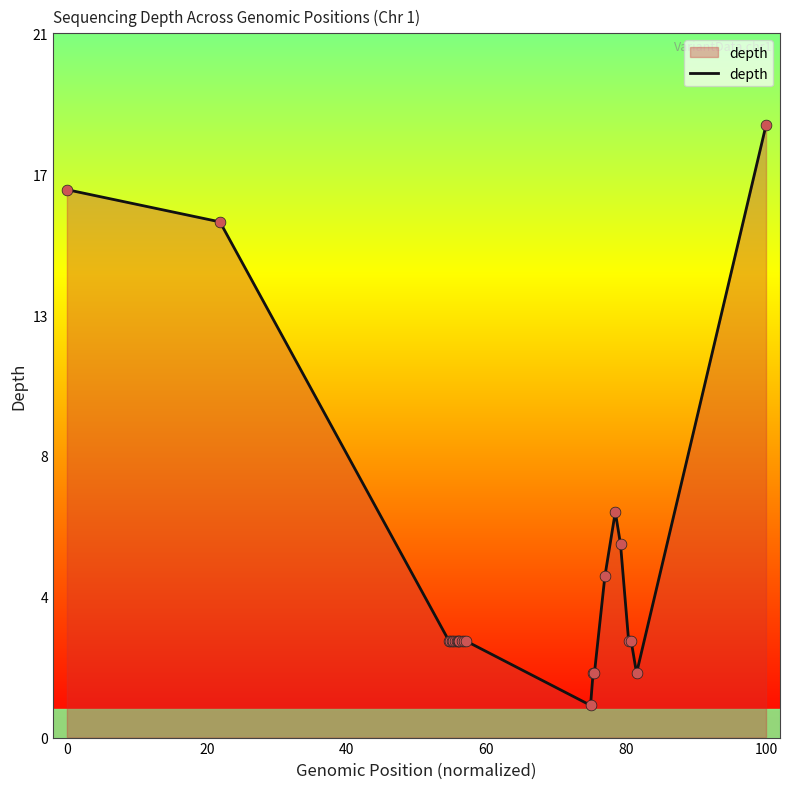

Is this an area chart (filled region under the line)?

Yes